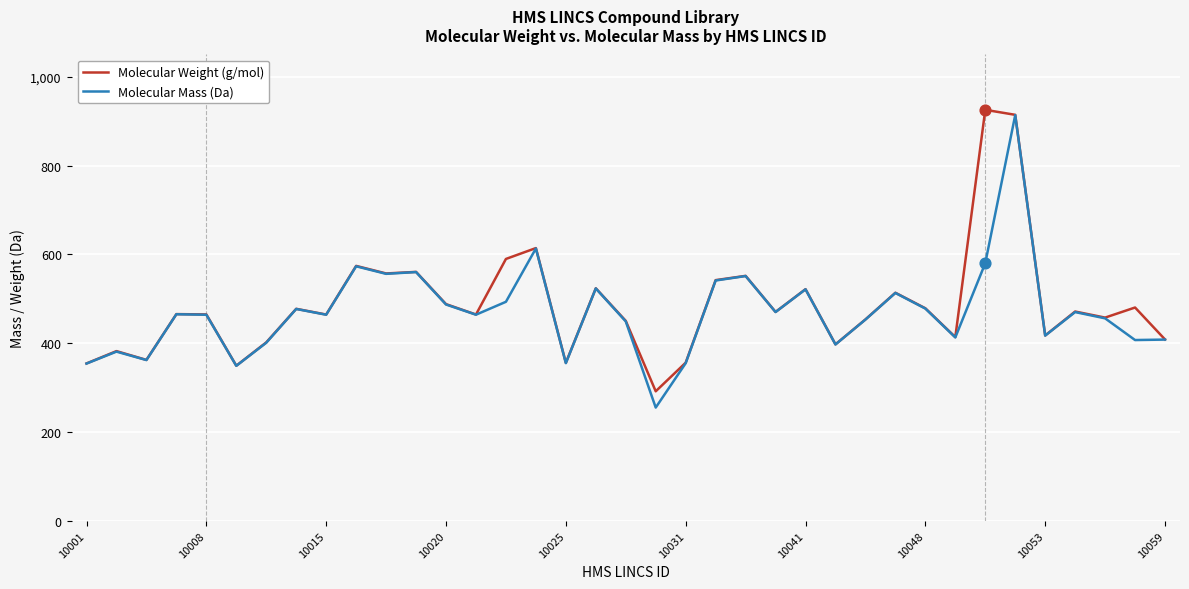

What are all the series names shown in the legend?

Molecular Weight (g/mol), Molecular Mass (Da)